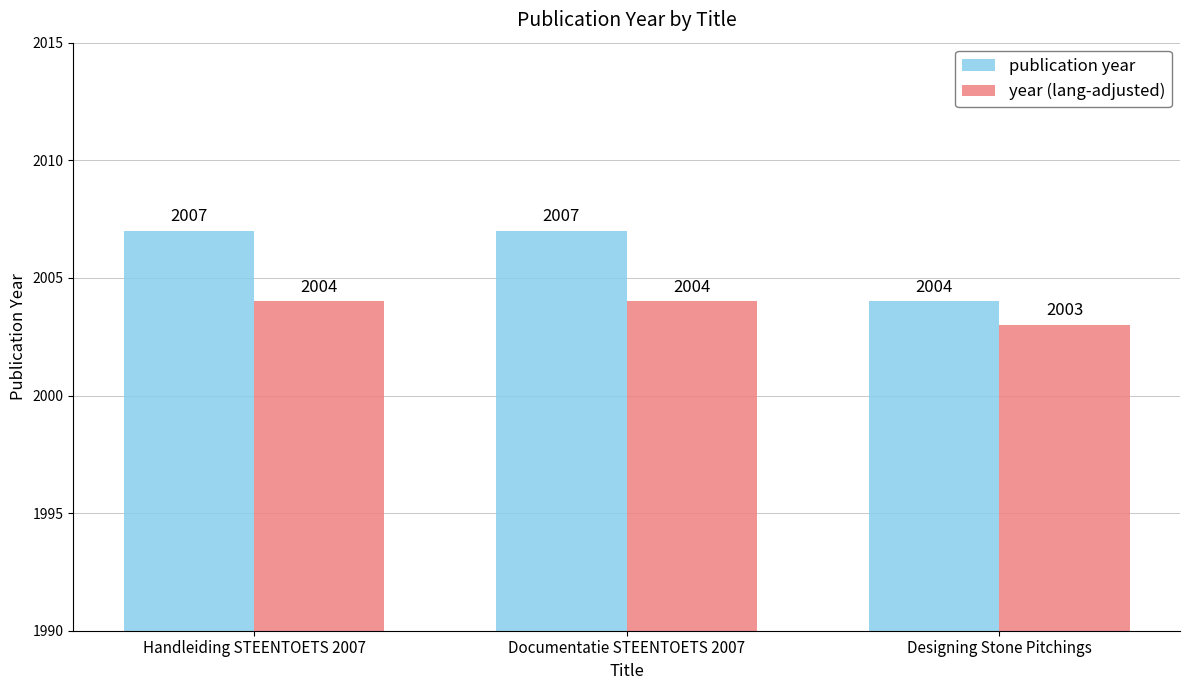

Reading left to right, what are all the values shown in this chart?

publication year: Handleiding STEENTOETS 2007=2007	Documentatie STEENTOETS 2007=2007	Designing Stone Pitchings=2004
year (lang-adjusted): Handleiding STEENTOETS 2007=2004	Documentatie STEENTOETS 2007=2004	Designing Stone Pitchings=2003